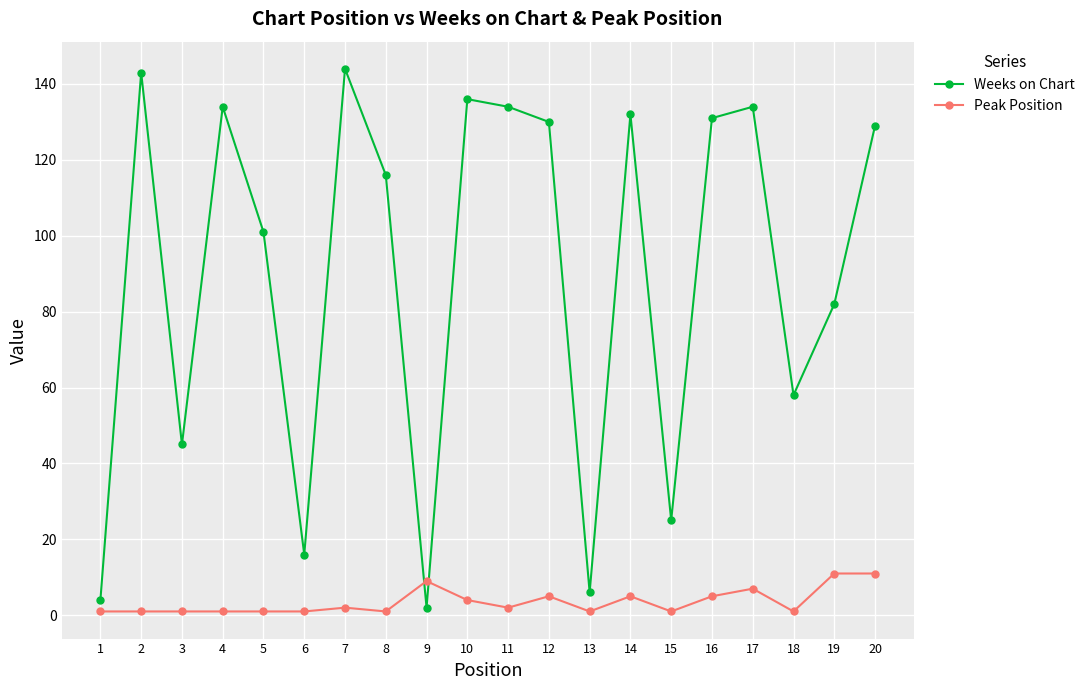

Does the chart display data point markers on the line(s)?

Yes